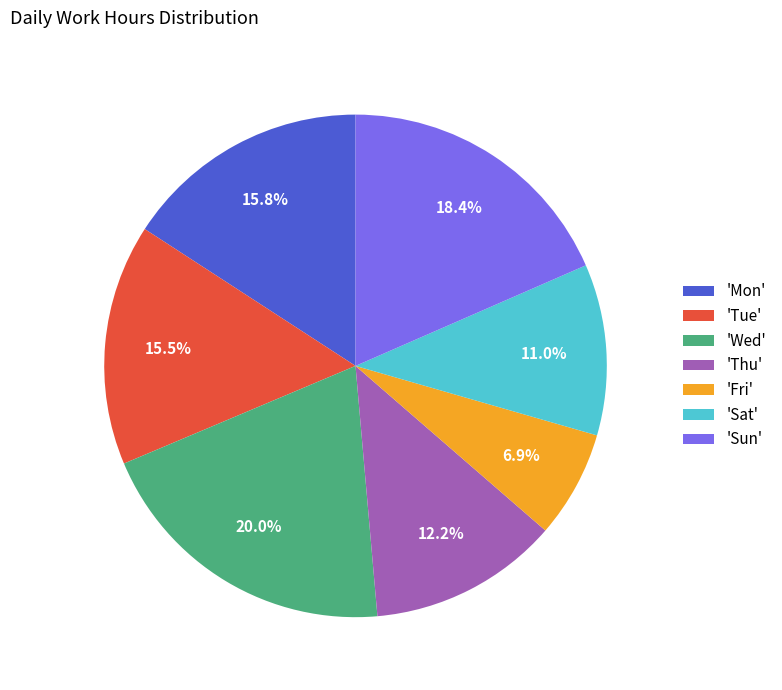

Approximately how many times larger is the value at 'Tue' compared to 'Fri'?

2.2